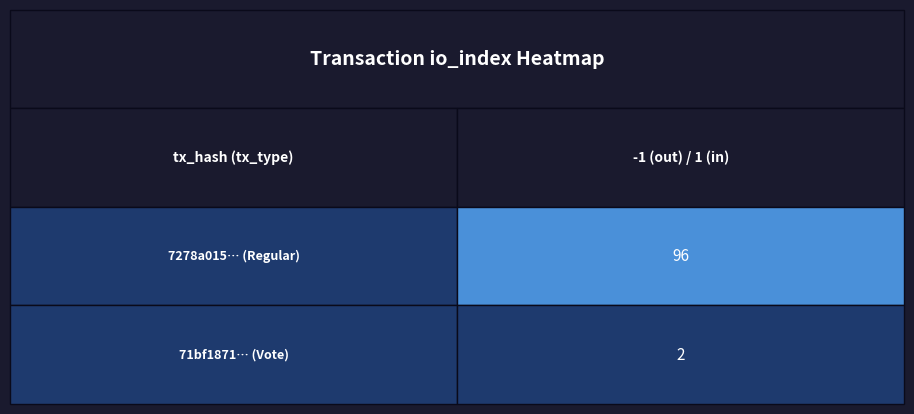

Is it true that 71bf1871… equals 2 at direction?

False